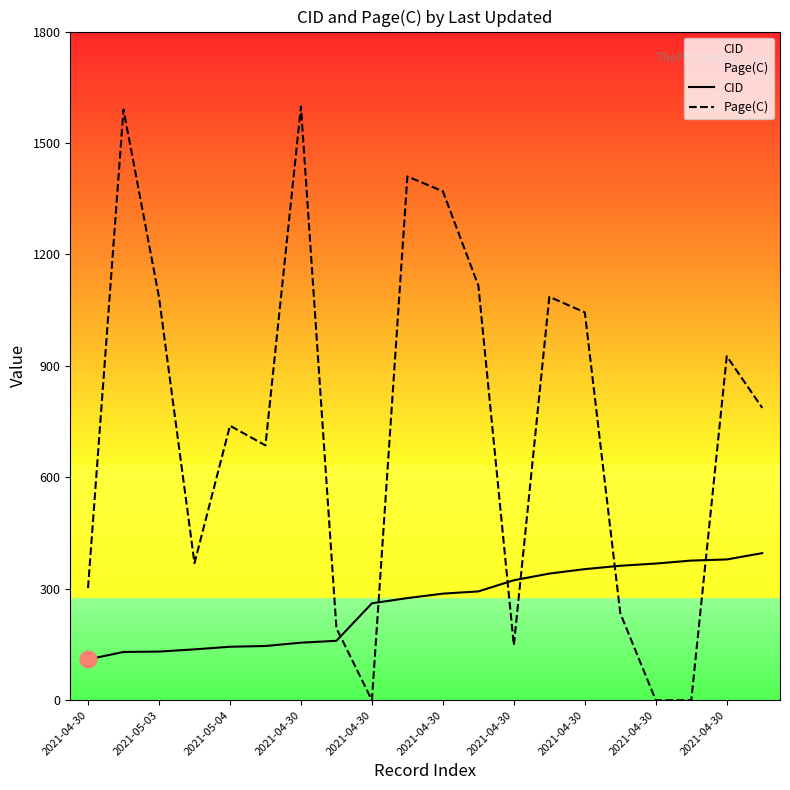

True or false: CID has more than 2 points higher than both neighbors.

False